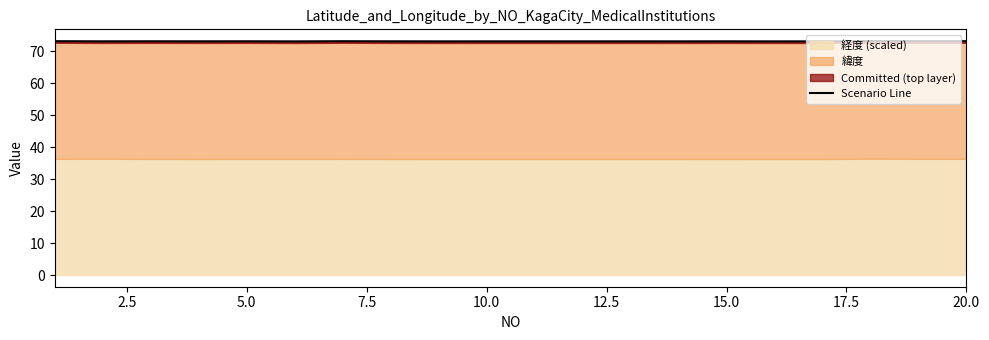

Count the number of categories in the chart.

20